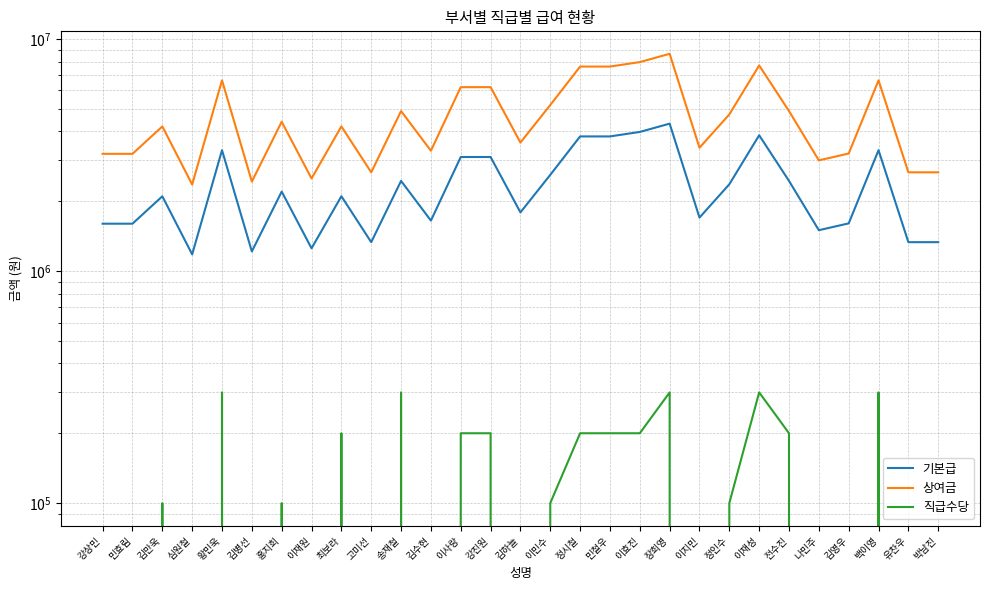

True or false: 기본급 and 상여금 intersect in this chart.

False